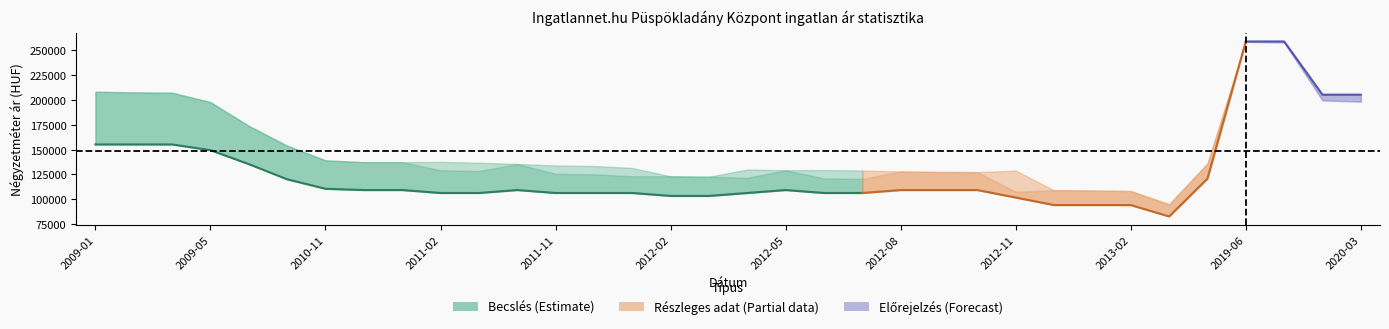

What is the label of the 1st point from the right?

2020-03